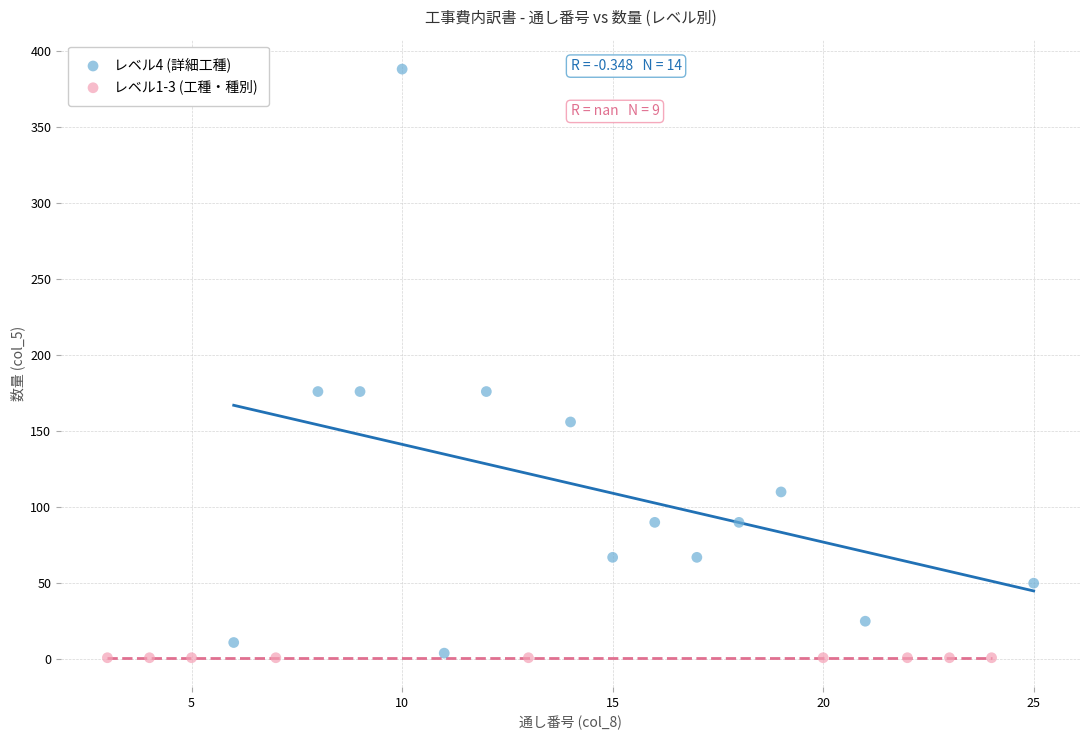

What are all the series names shown in the legend?

レベル4 (詳細工種), レベル1-3 (工種・種別)